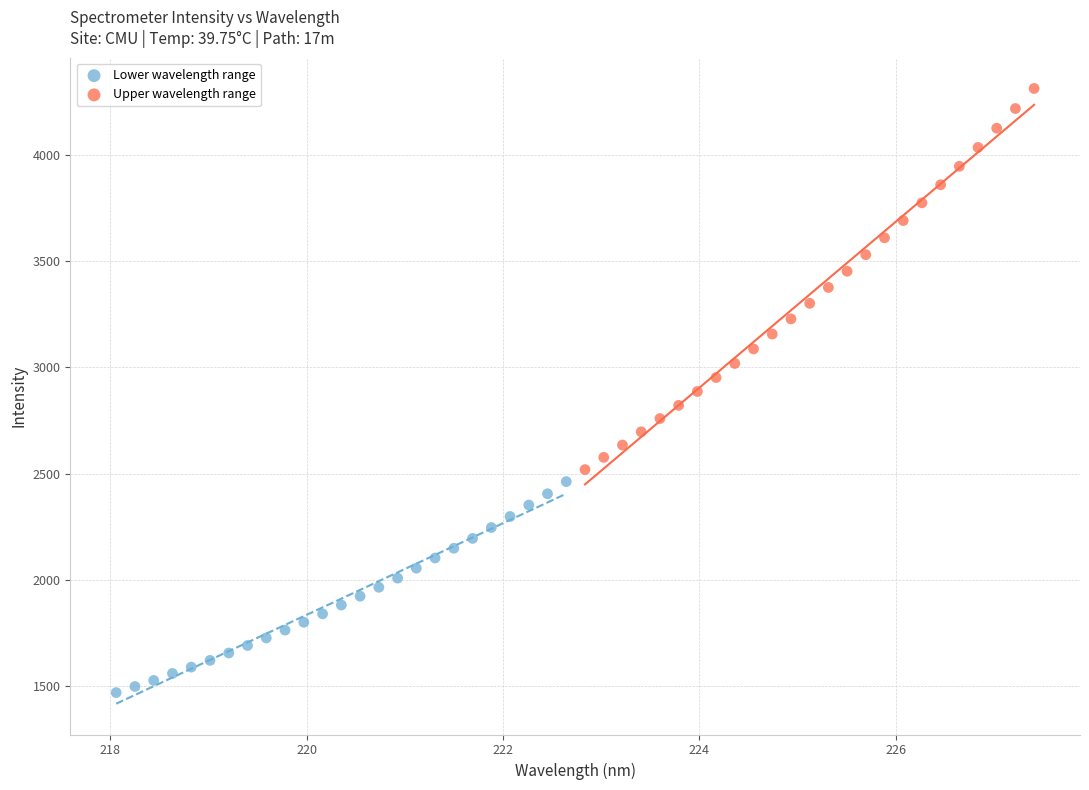

Which series has the widest spread of Y values?

Upper wavelength range